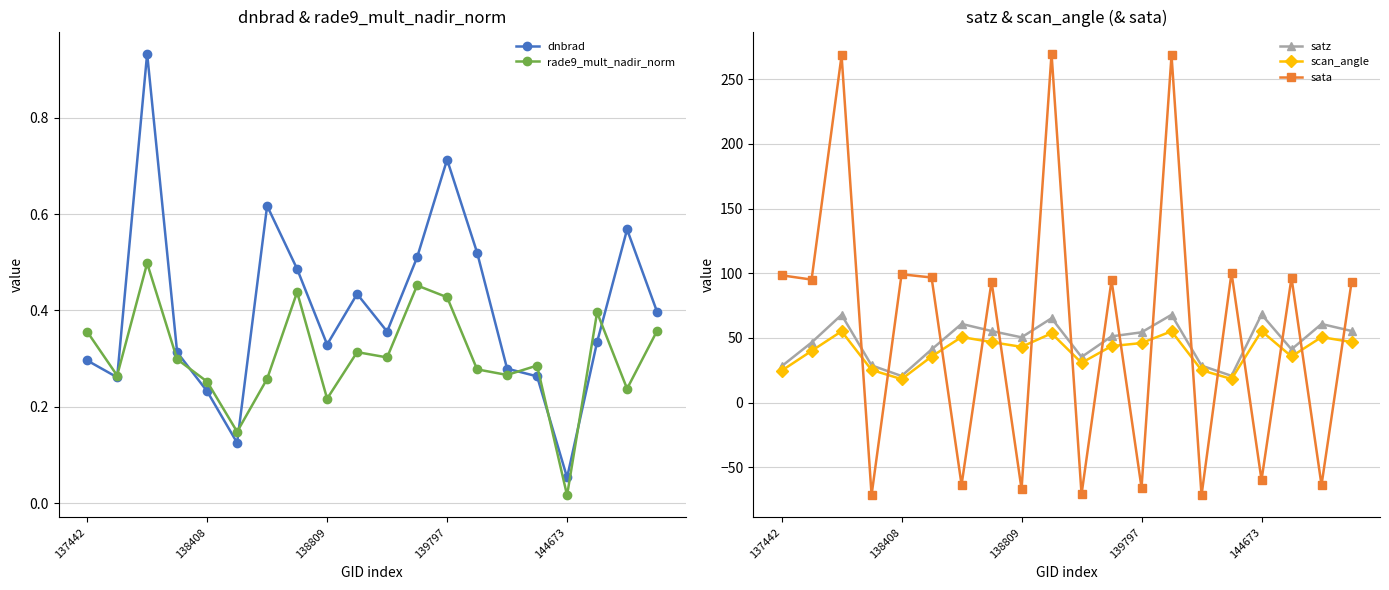

Which series ends up on top after the final intersection of scan_angle and sata?

sata